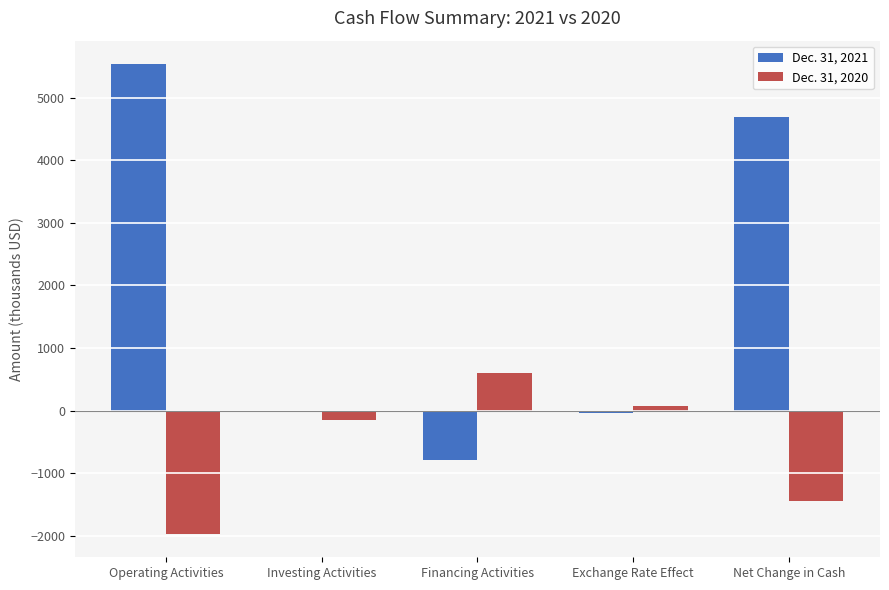

Is the value of Dec. 31, 2020 at Investing Activities greater than the value of Dec. 31, 2021 at Net Change in Cash?

No